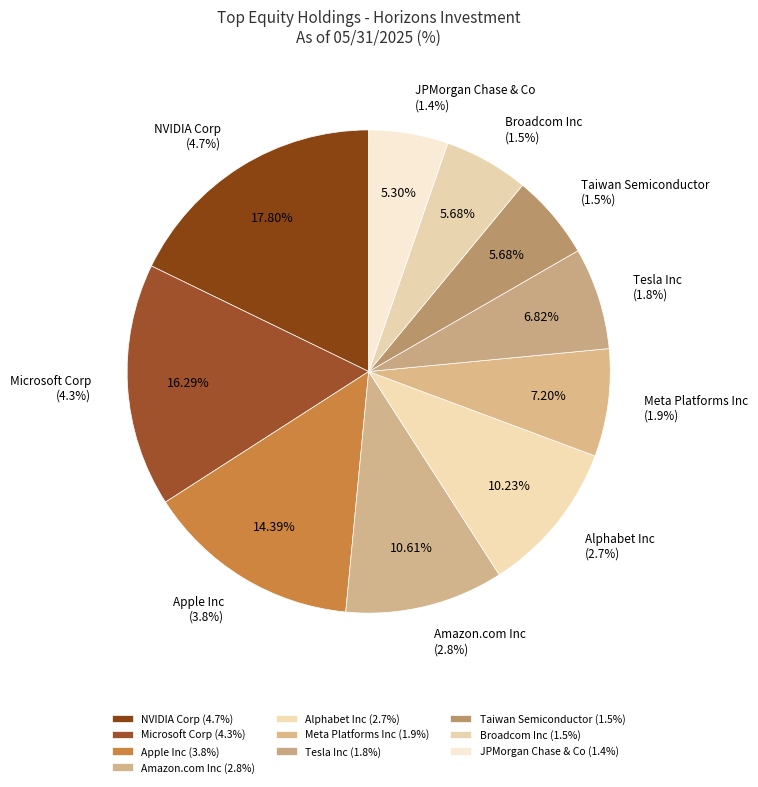

True or false: Tesla Inc accounts for 7% of the total.

True